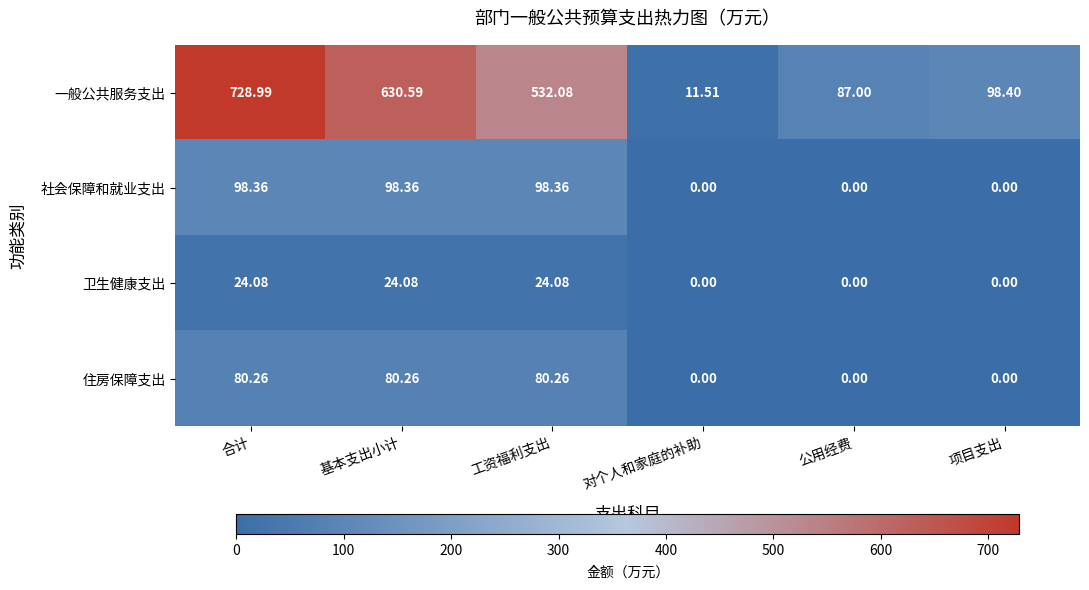

Where does the 卫生健康支出 series first go above 24?

合计